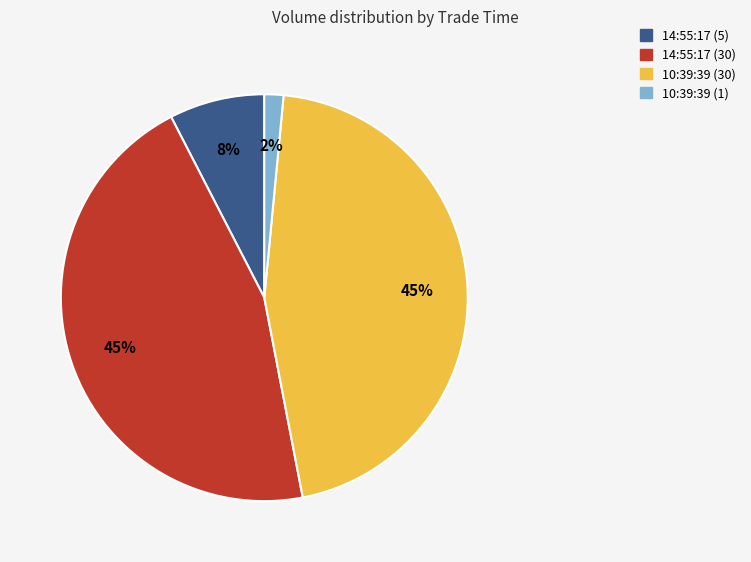

How many segments does this pie chart have?

4